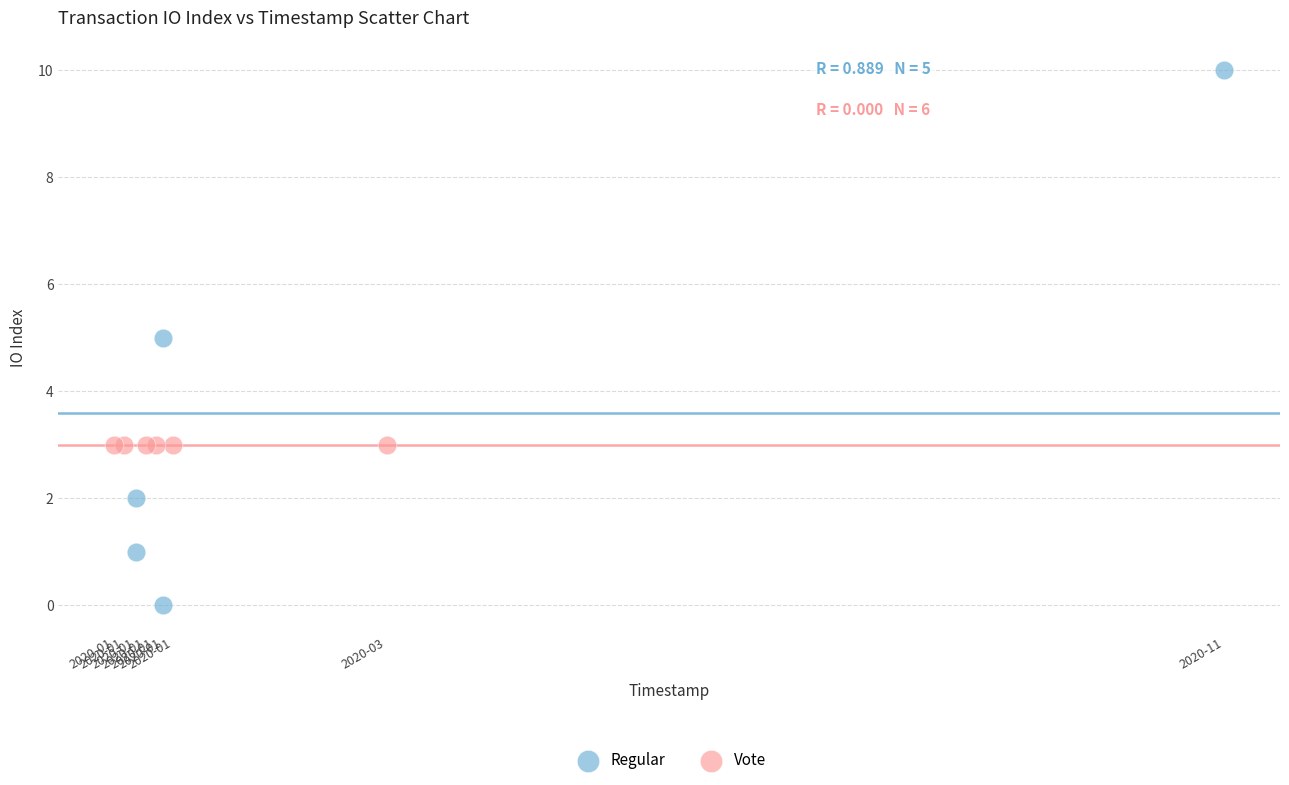

Which series reaches the minimum Y coordinate?

Regular